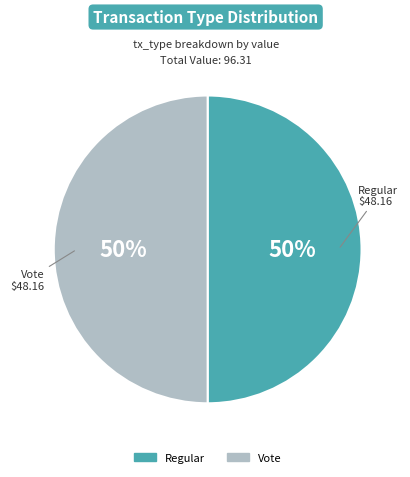

To the nearest percent, what is the difference between the largest and smallest slice percentages?

0%